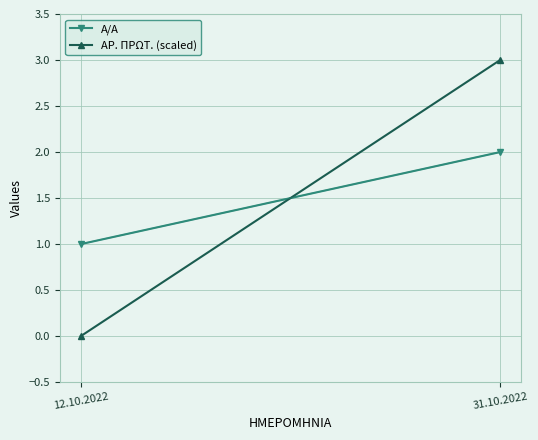

Which category has the lowest value across all series?

12.10.2022